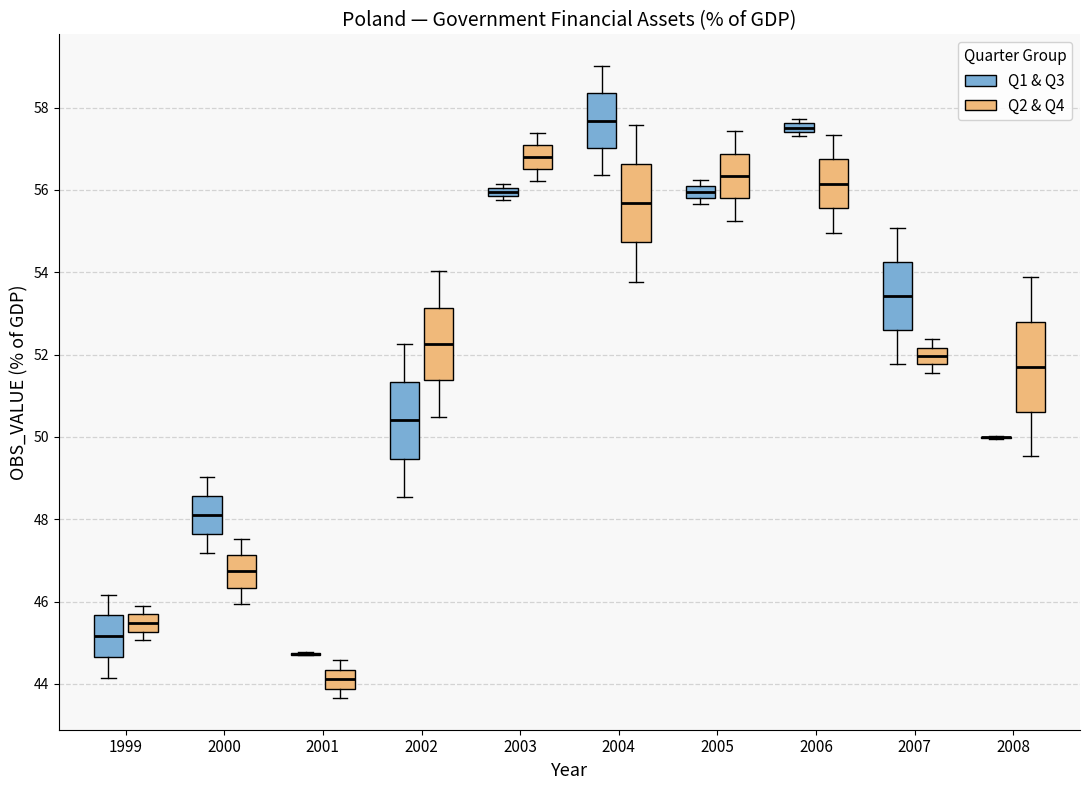

Which box is the tallest, from its lower edge to its upper edge?

2008 (Q2 & Q4)